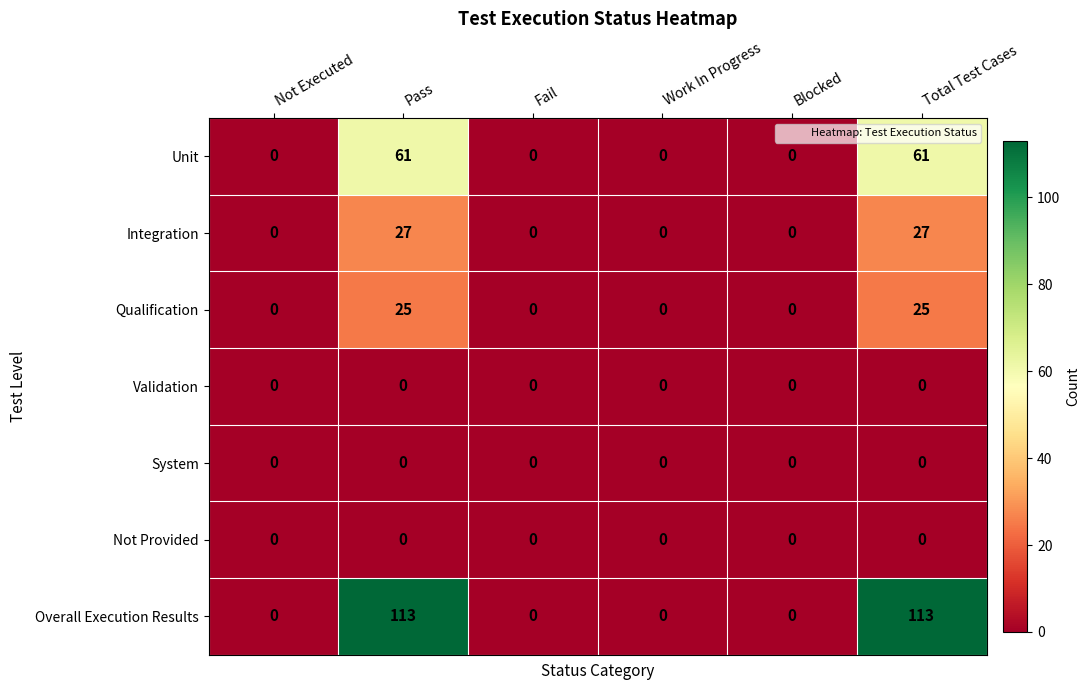

The value of Integration at Work In Progress is 0. True or false?

True